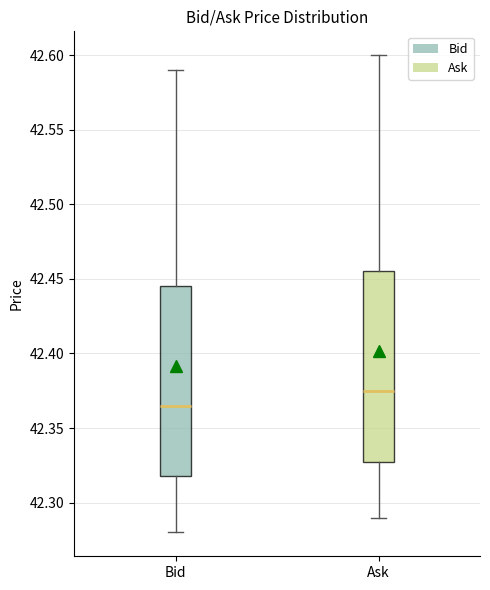

Where is the lower edge of the box for Ask on the y-axis? The values are not printed on the chart, so give them approximately, as read against the axis.

42.330